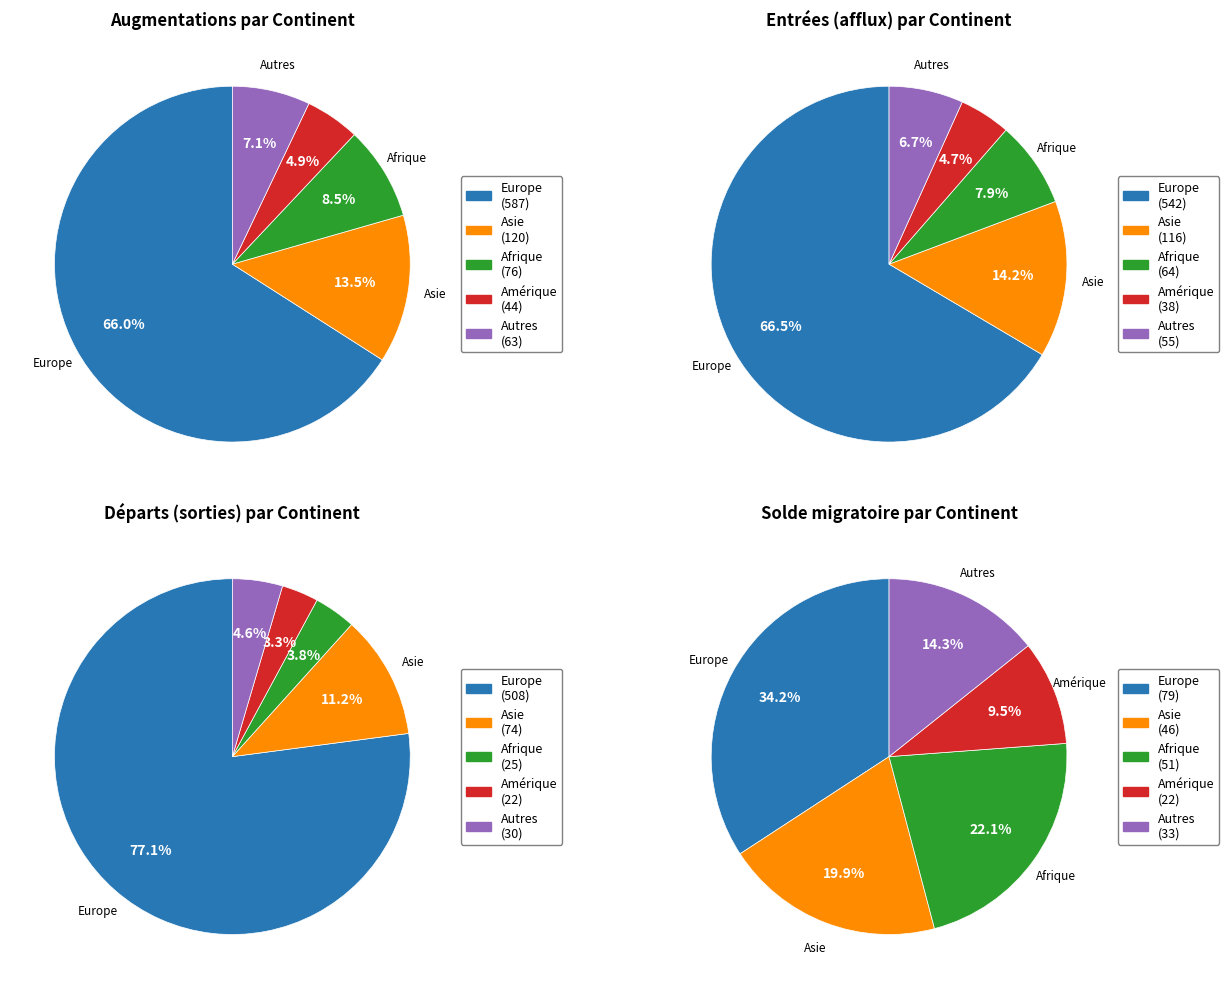

Does Provenance inconnu represent more than half of the total?

No